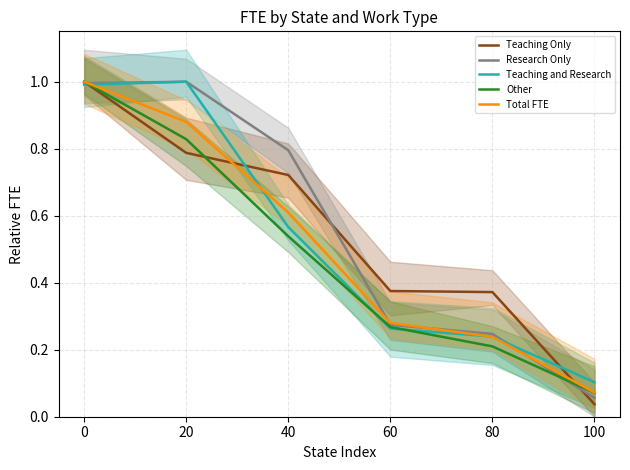

Which series has the largest total across all categories?

Research Only